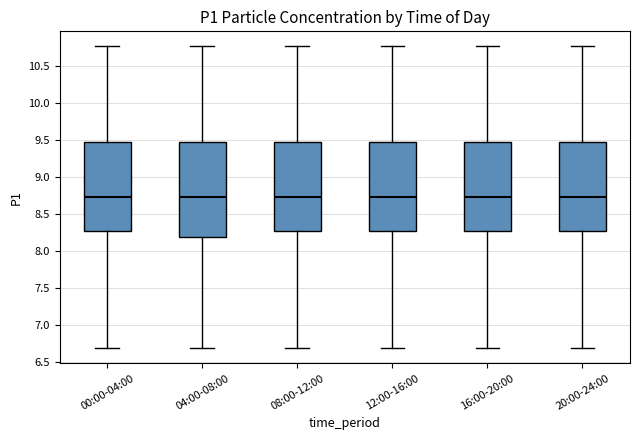

Where does the lower whisker of the box for 20:00-24:00 end on the y-axis? The values are not printed on the chart, so give them approximately, as read against the axis.

6.70